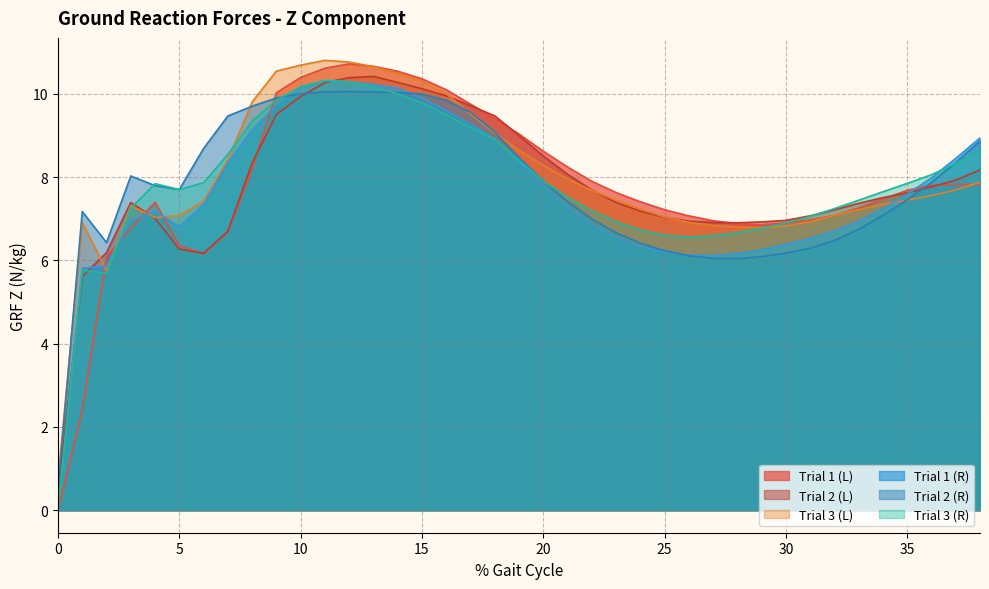

How many data points does each series have?

39